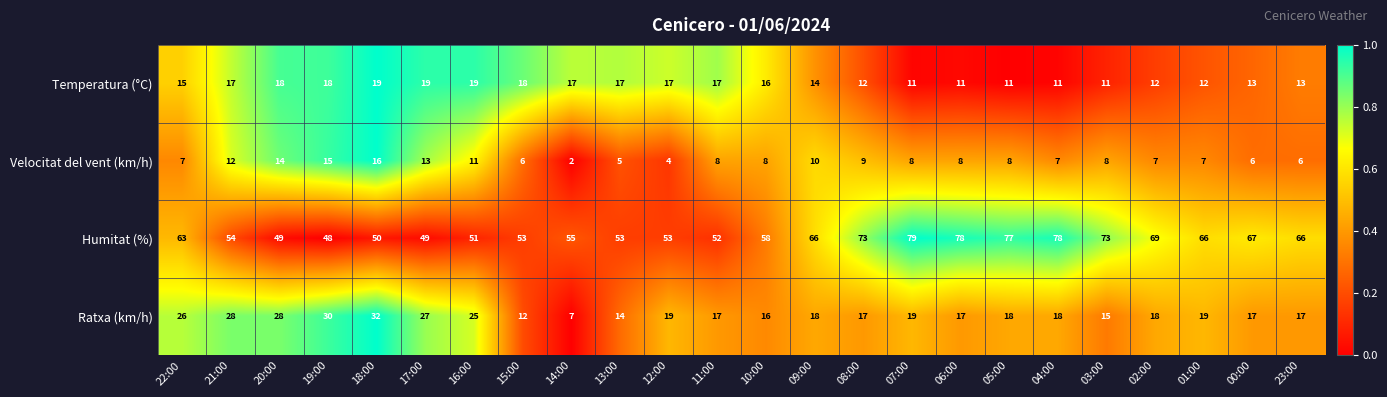

Which series changed the most between 08:00 and 05:00?

Humitat (%)